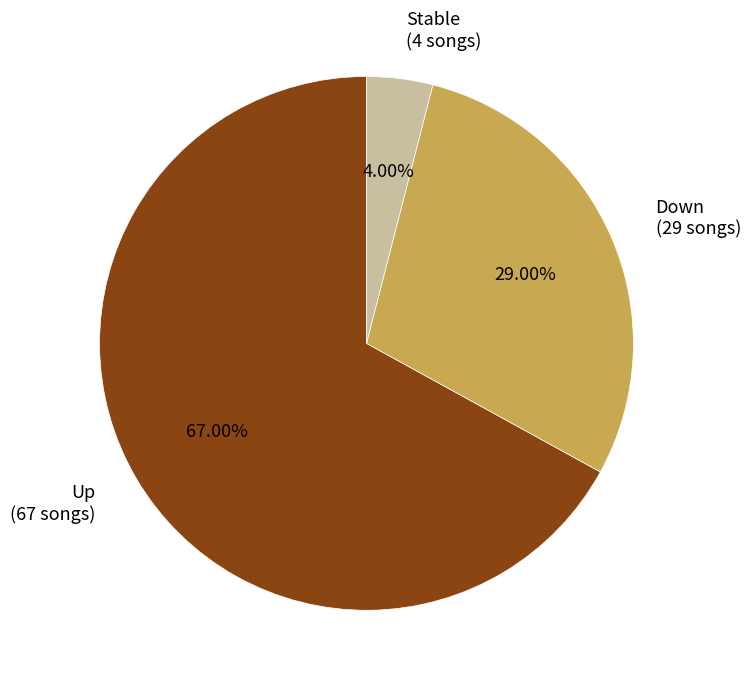

To the nearest percent, what is the difference between the largest and smallest slice percentages?

63%